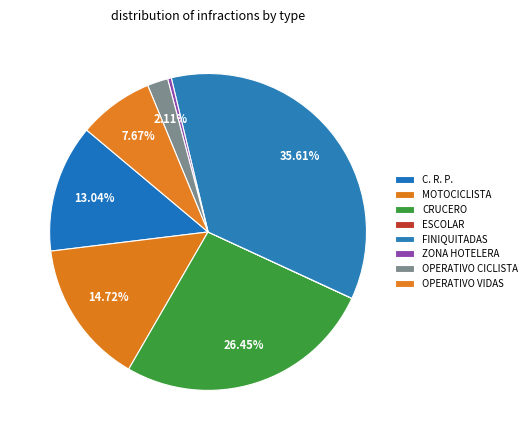

True or false: FINIQUITADAS accounts for 25% of the total.

False